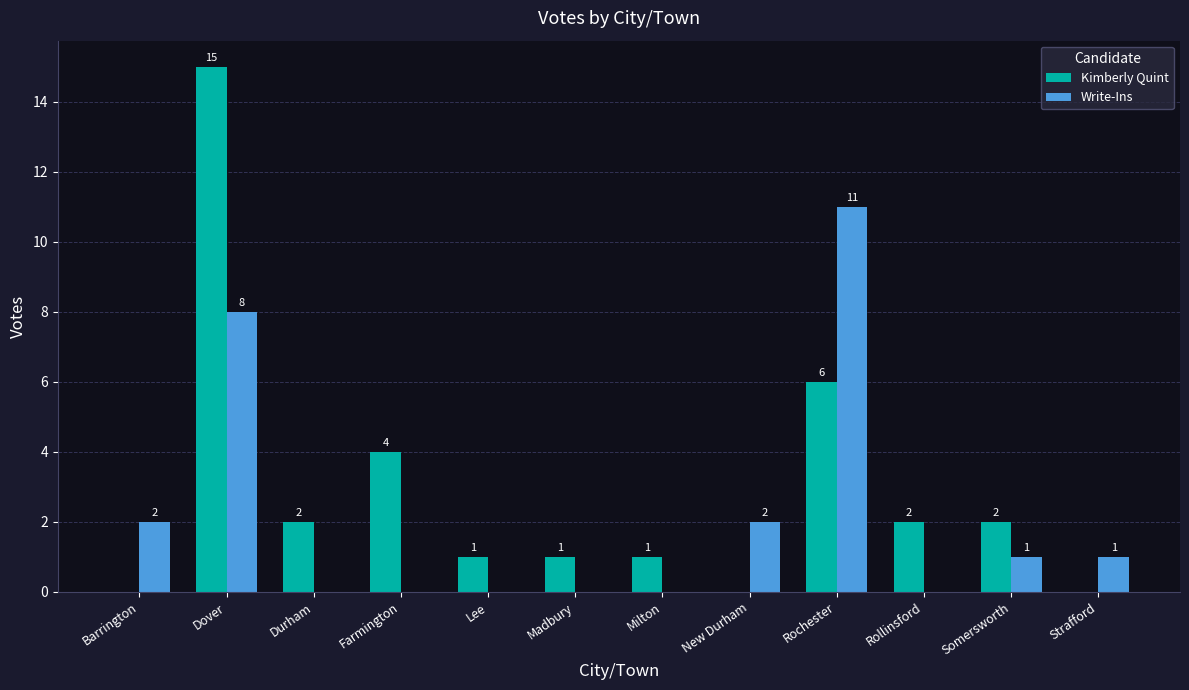

What is the sum of all Kimberly Quint values?

34